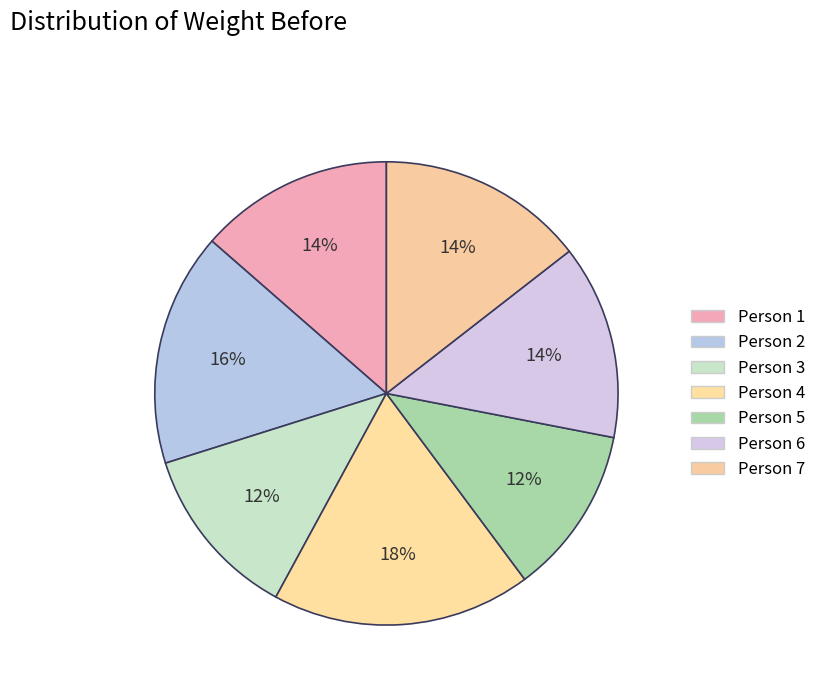

What is the largest slice in the pie chart?

4